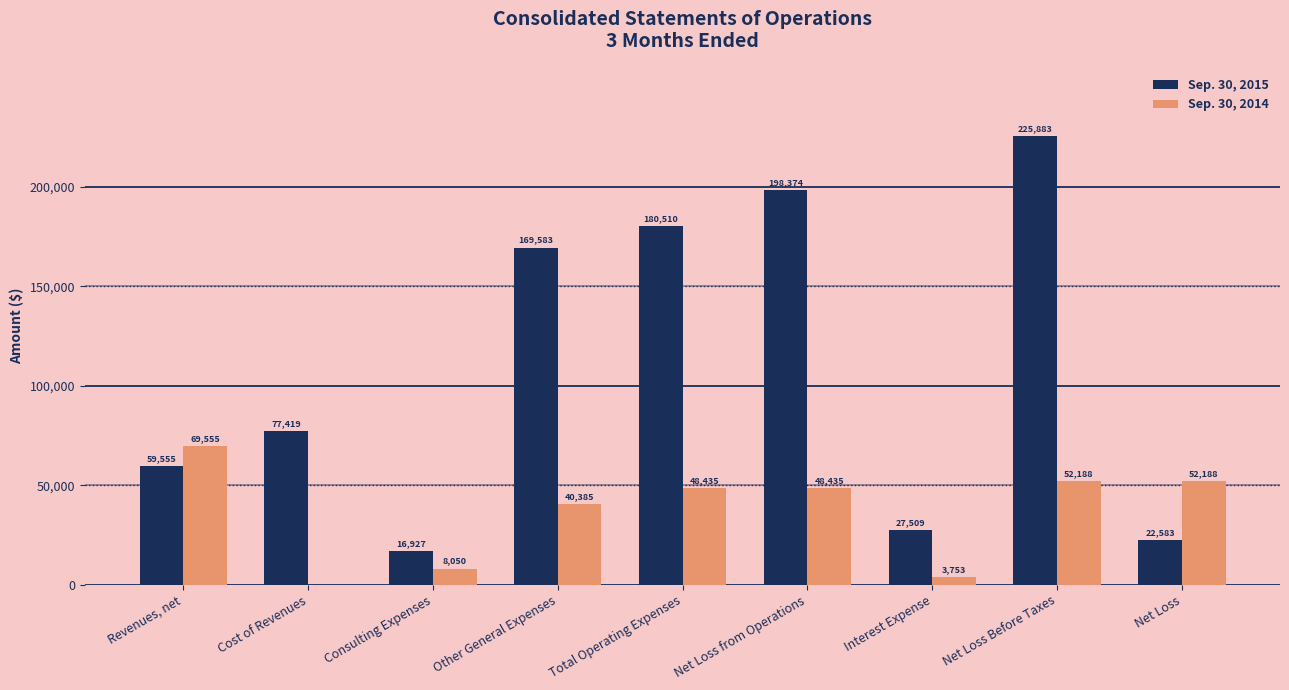

Which series has the widest spread of values?

Sep. 30, 2015